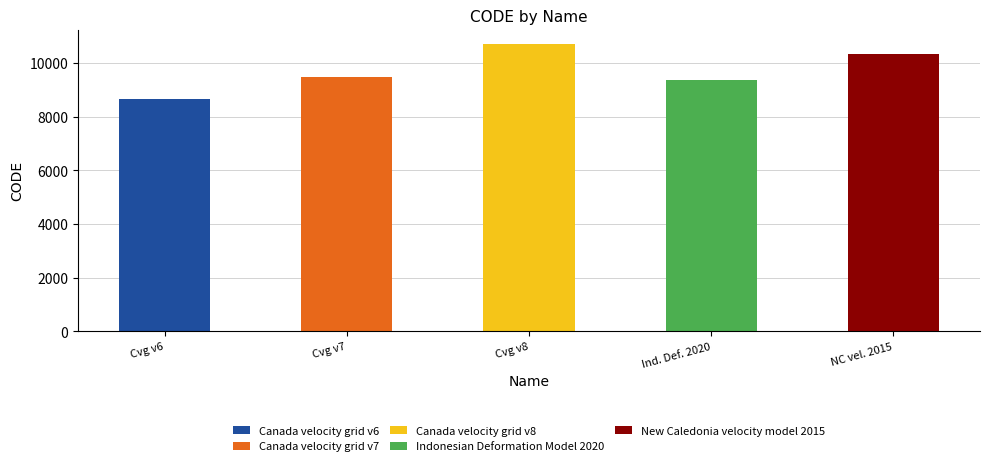

What is the value of the 4th bar from the left?

9375